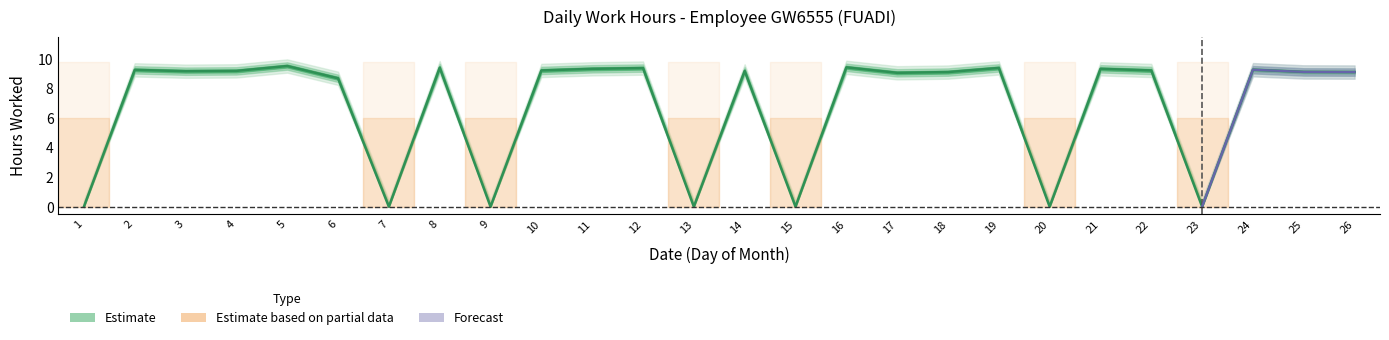

Is this an area chart (filled region under the line)?

No